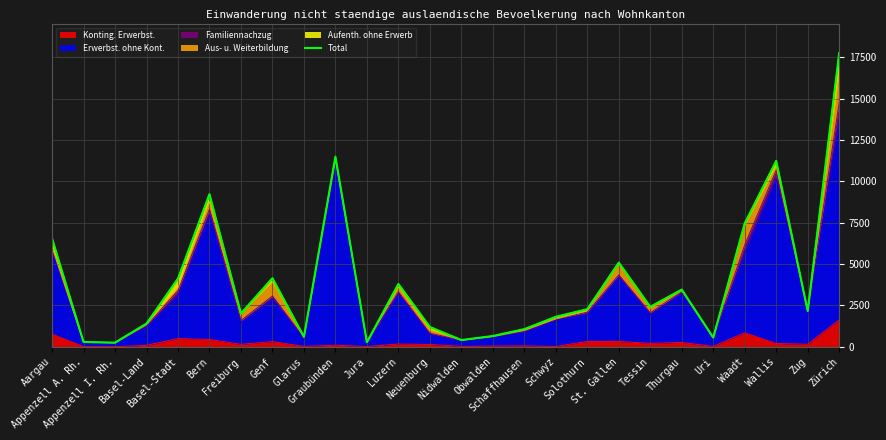

List the labels in order of value, smallest first.

Appenzell I. Rh., Jura, Appenzell A. Rh., Nidwalden, Uri, Glarus, Obwalden, Schaffhausen, Neuenburg, Basel-Land, Schwyz, Freiburg, Zug, Solothurn, Tessin, Thurgau, Luzern, Basel-Stadt, Genf, St. Gallen, Aargau, Waadt, Bern, Wallis, Graubünden, Zürich